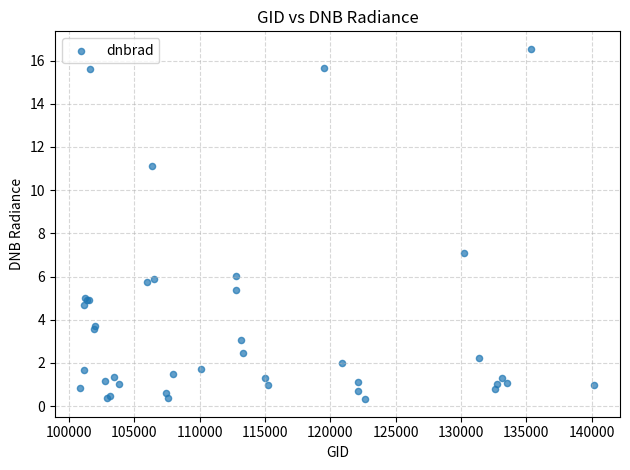

What Y value in the scatter plot is closest to 8?

7.1